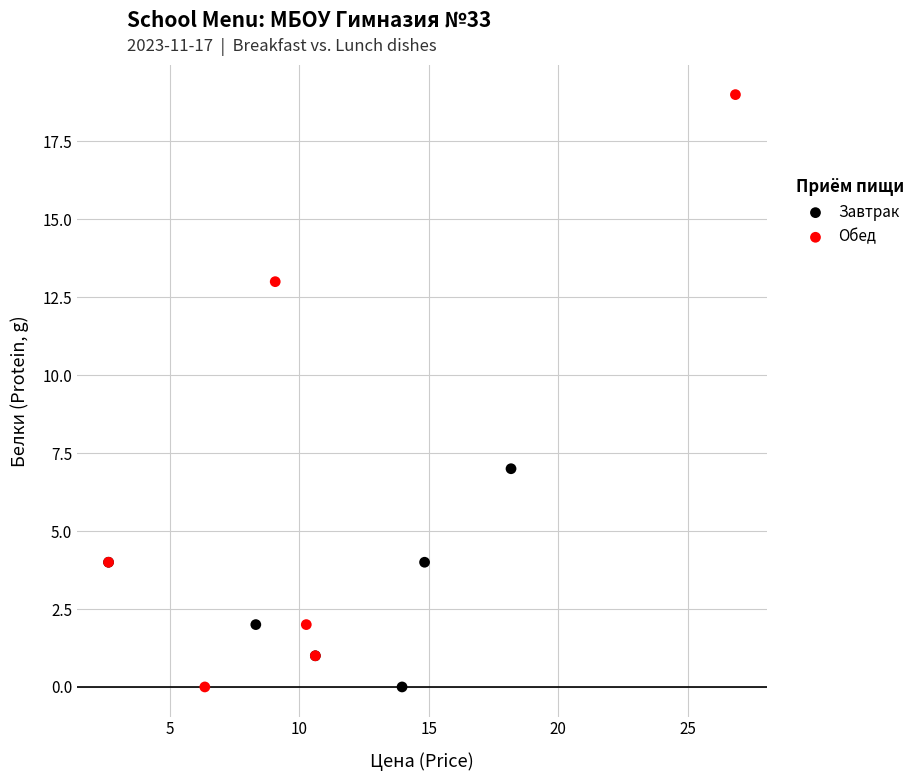

What are all the series names shown in the legend?

Завтрак, Обед